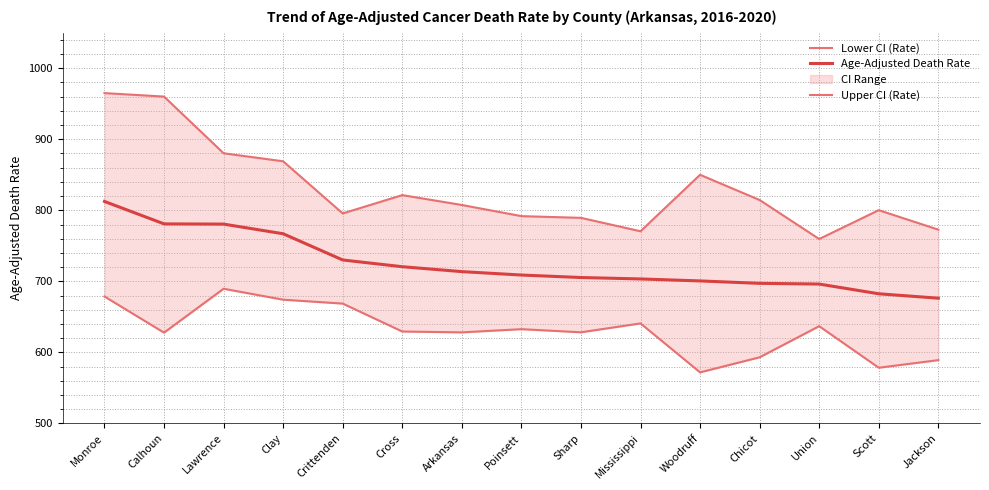

How many data points in Lower CI (Rate) are above 629?

8